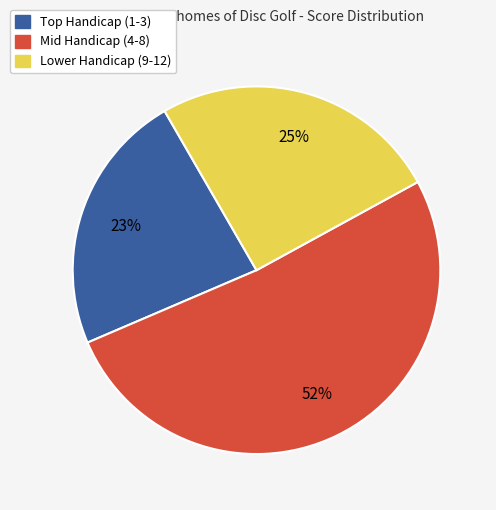

Count the number of slices in the pie.

3